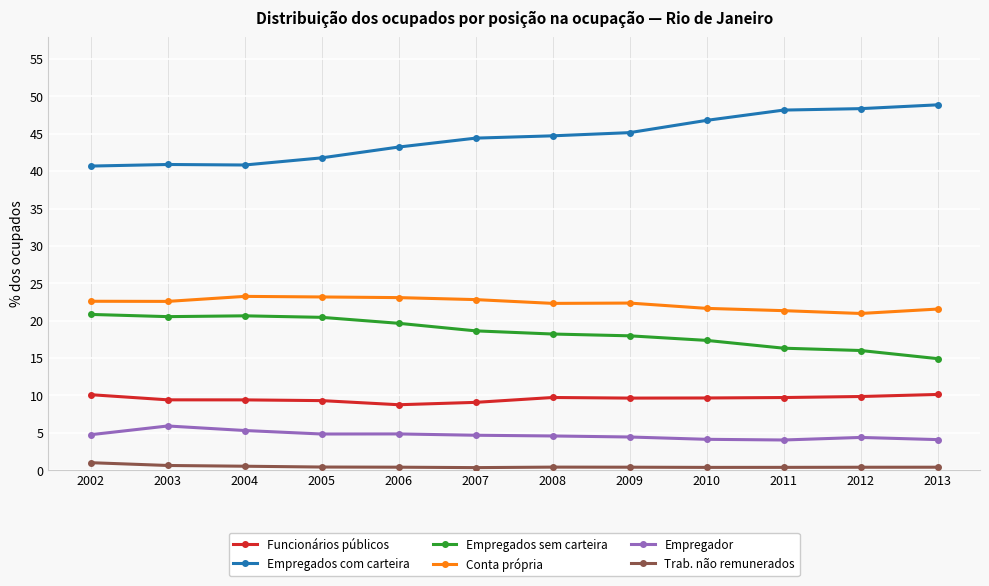

What is the greatest value displayed?

48.9